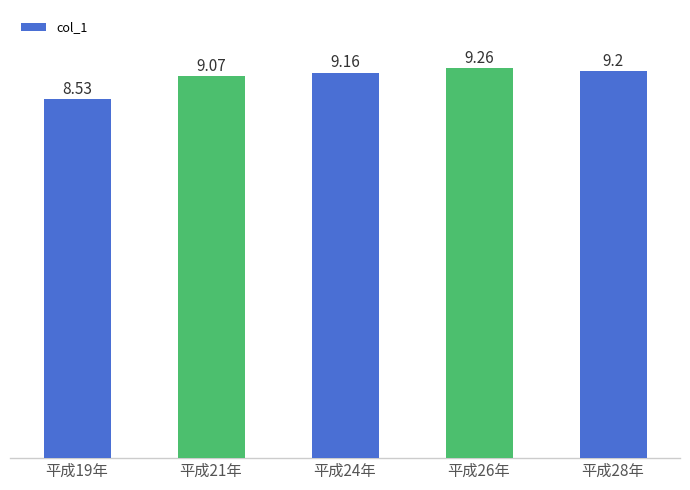

Reading left to right, list all the values displayed in this chart.

平成19年=8.5	平成21年=9.1	平成24年=9.2	平成26年=9.3	平成28年=9.2